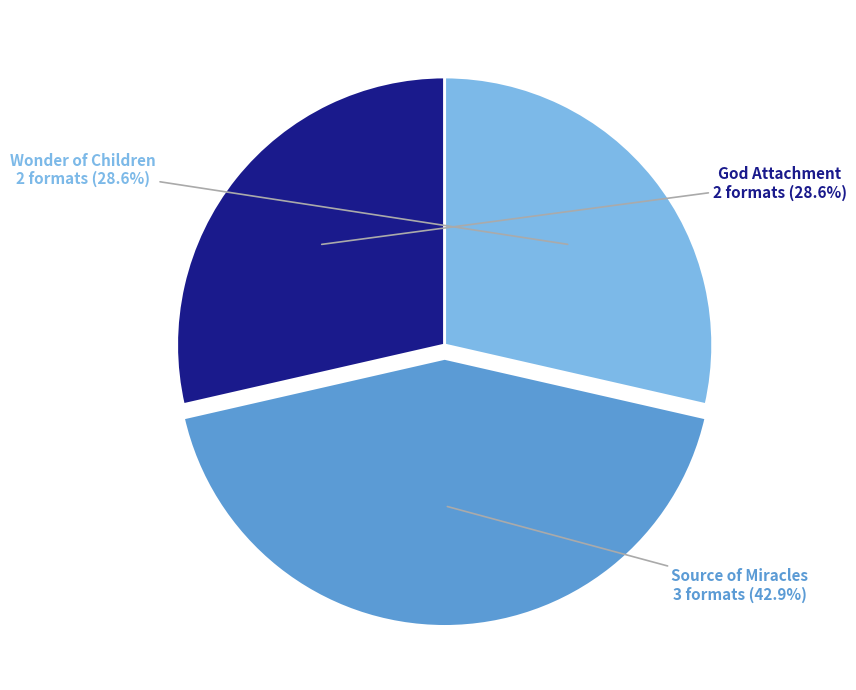

Is there a majority slice in this chart?

No